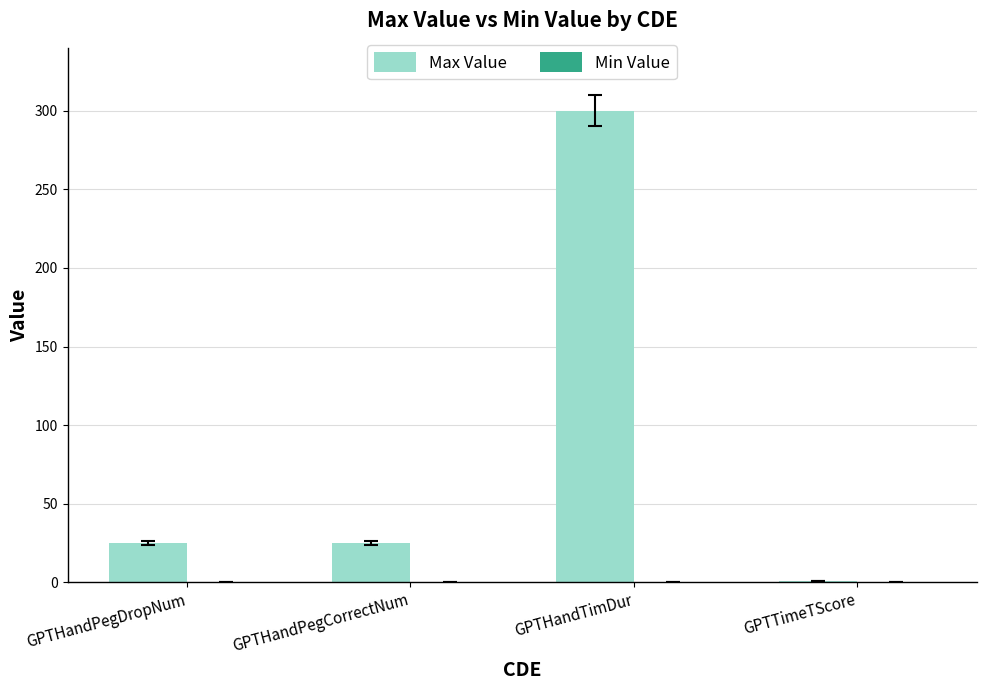

Between GPTHandPegCorrectNum and GPTTimeTScore, which is larger?

GPTHandPegCorrectNum